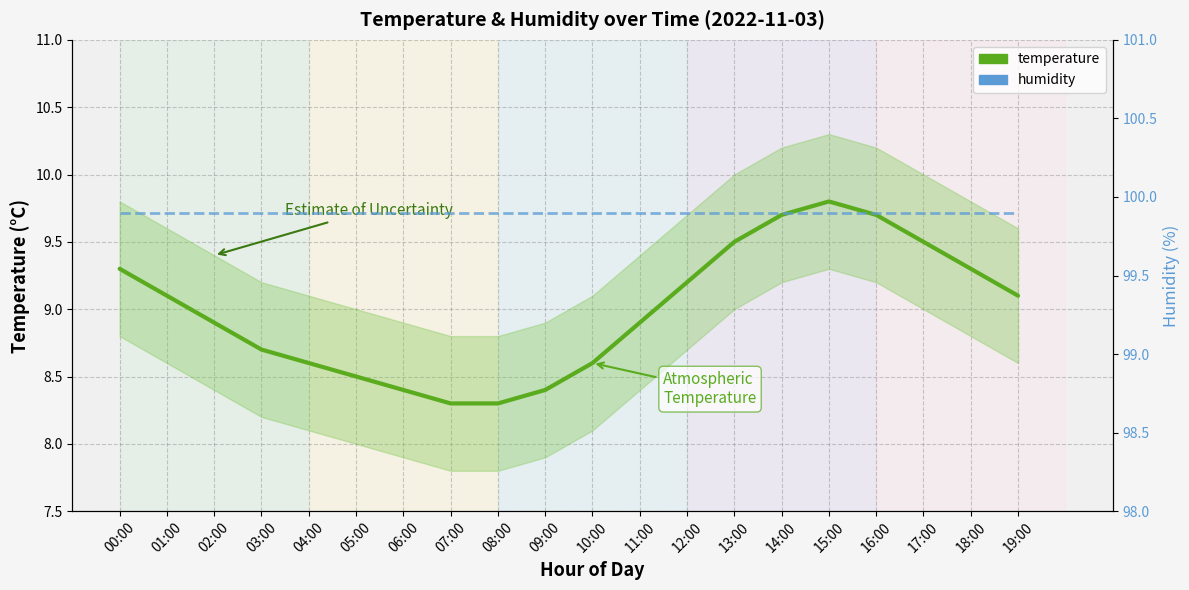

Rank the categories by temperature value from highest to lowest.

15:00, 14:00, 16:00, 13:00, 17:00, 00:00, 18:00, 12:00, 01:00, 19:00, 02:00, 11:00, 03:00, 04:00, 10:00, 05:00, 06:00, 09:00, 07:00, 08:00